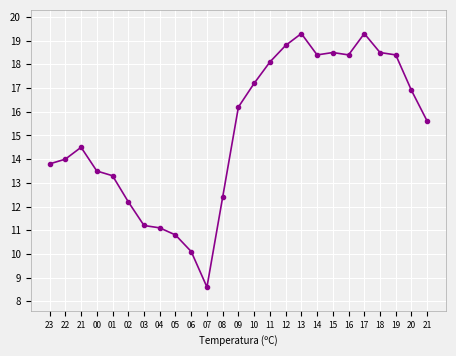

What is the maximum value shown in the chart?

19.3